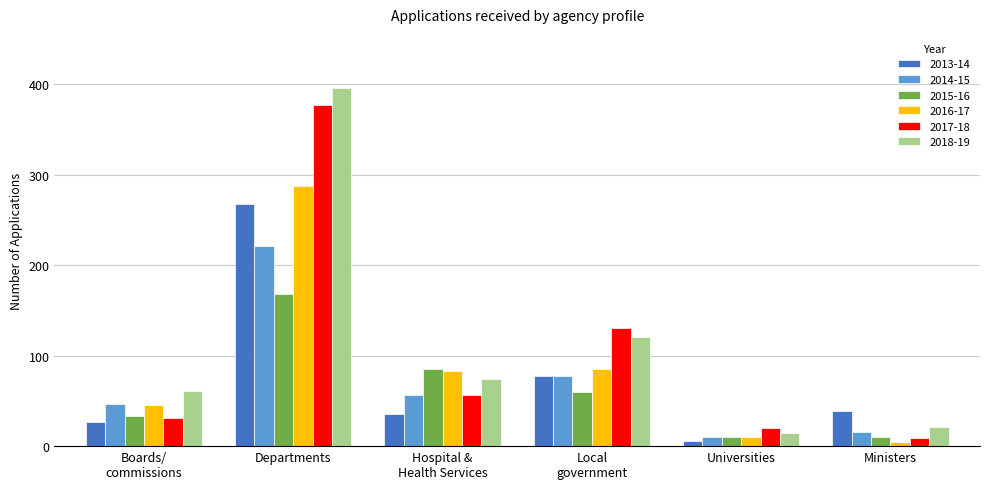

What is the highest value of the 2017-18 series?

377